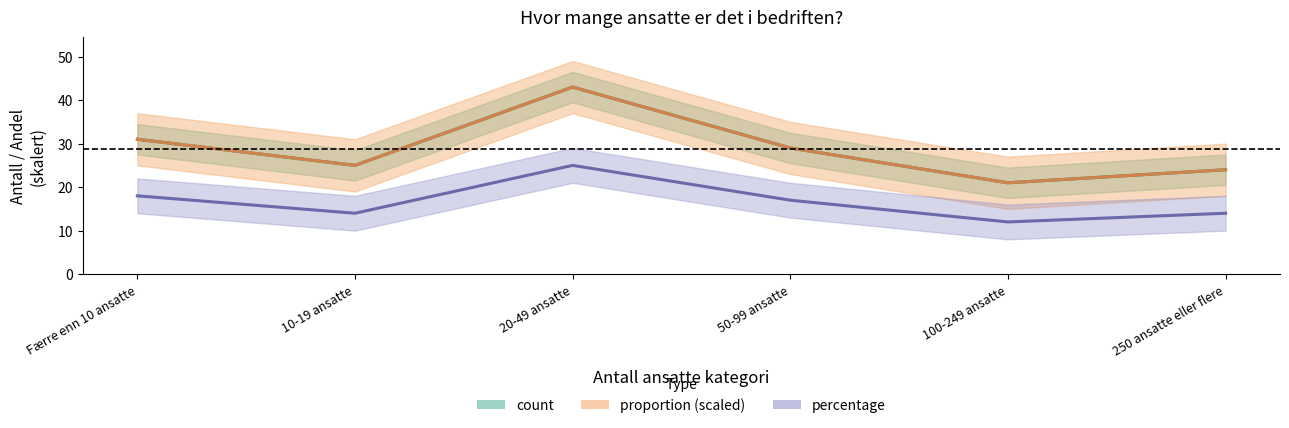

At how many categories does at least one series exceed 27?

3